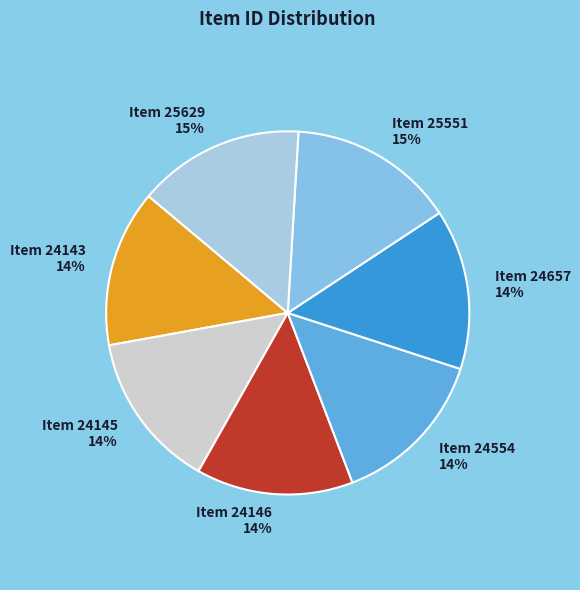

Is it true that Item 24657 is 14% of the pie?

True